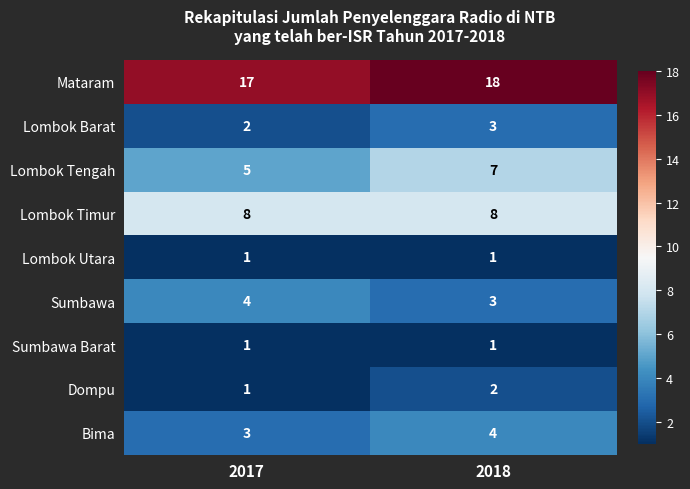

What is the sum of the Sumbawa values at 2018 and 2017?

7